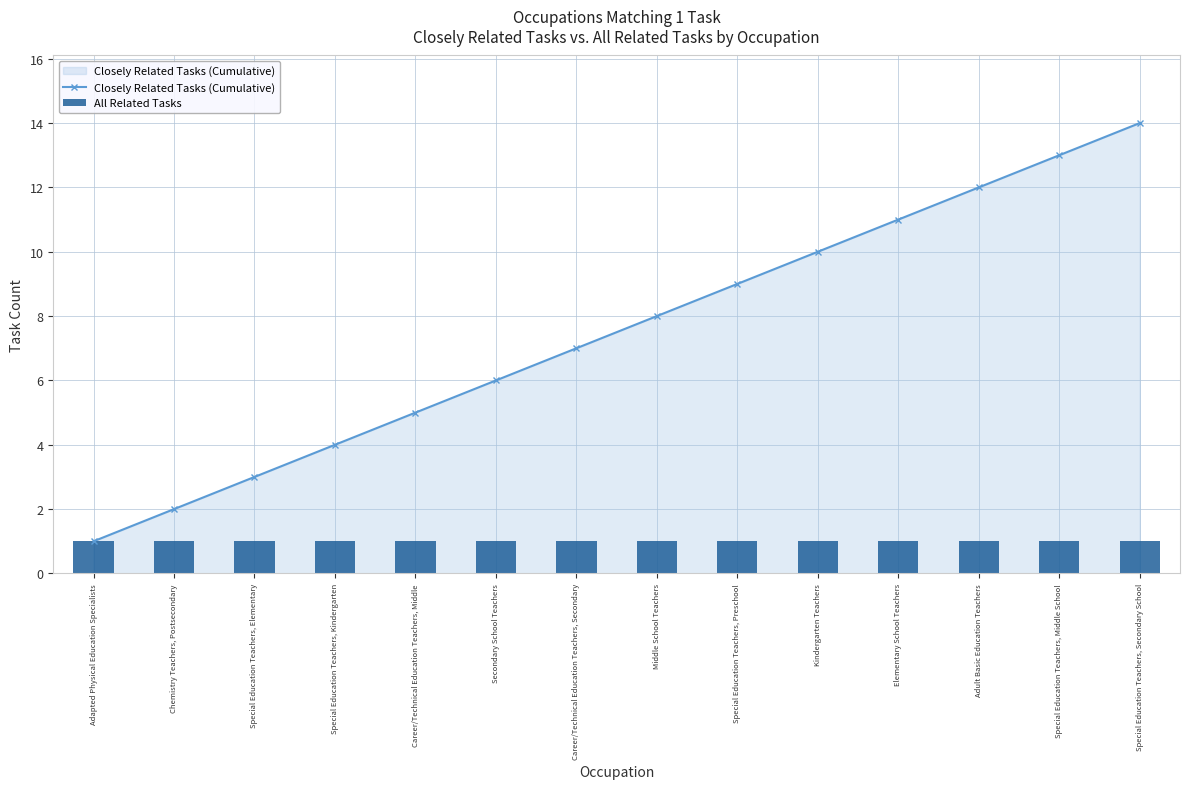

What is the difference between the Closely Related Tasks (Cumulative) values at Special Education Teachers, Kindergarten and Career/Technical Education Teachers, Middle?

1